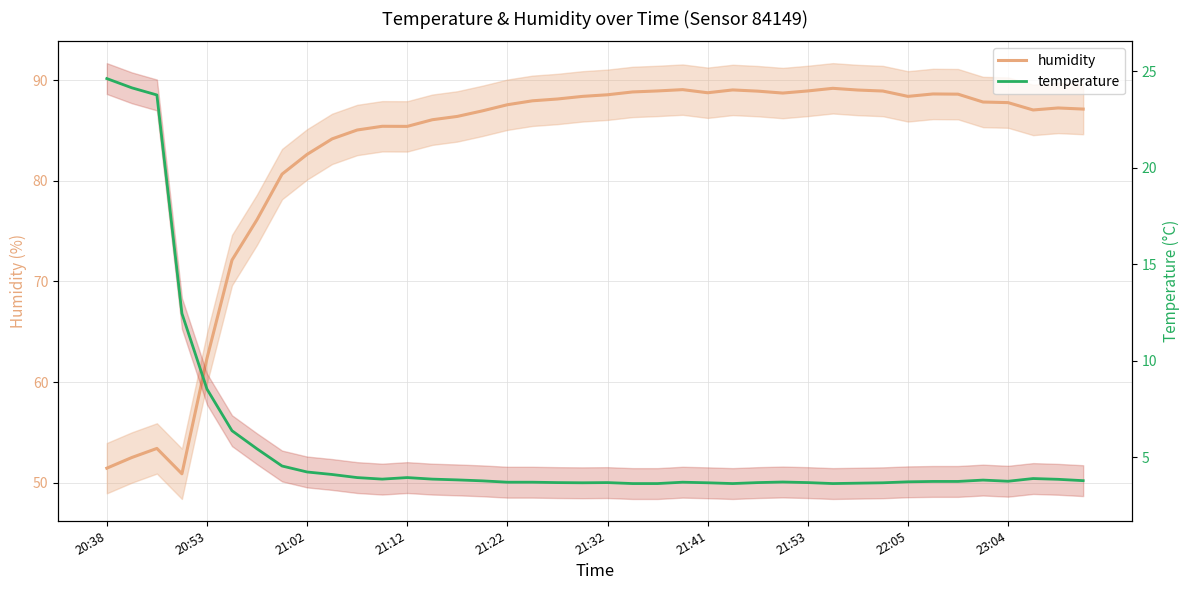

True or false: humidity and temperature intersect in this chart.

False